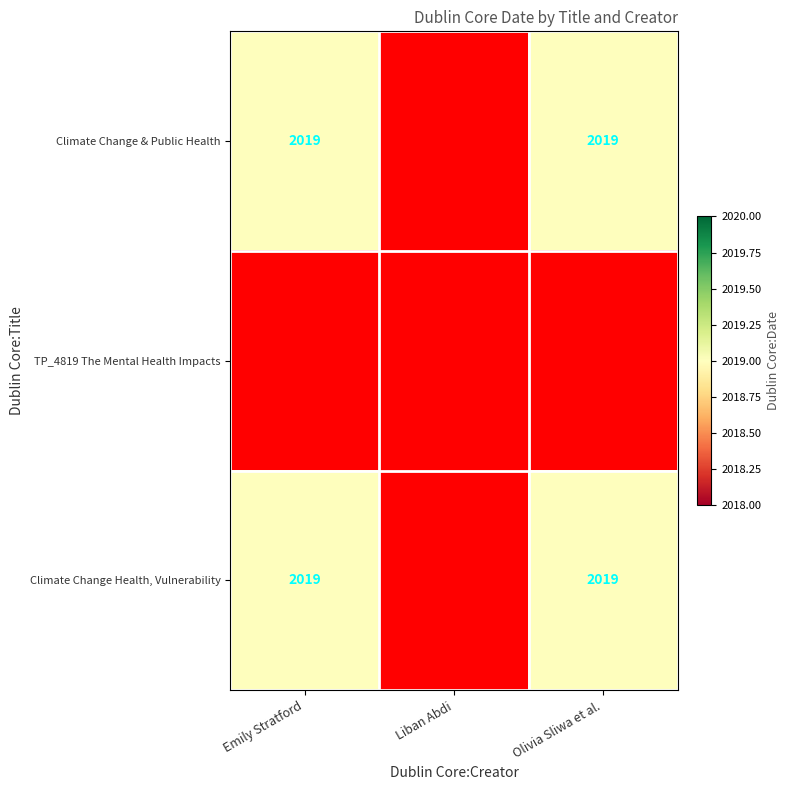

Reading left to right, list all the values displayed in this chart.

Climate Change & Public Health: 2019	0	2019
TP_4819 The Mental Health Impacts: 0	0	0
Climate Change Health, Vulnerability: 2019	0	2019